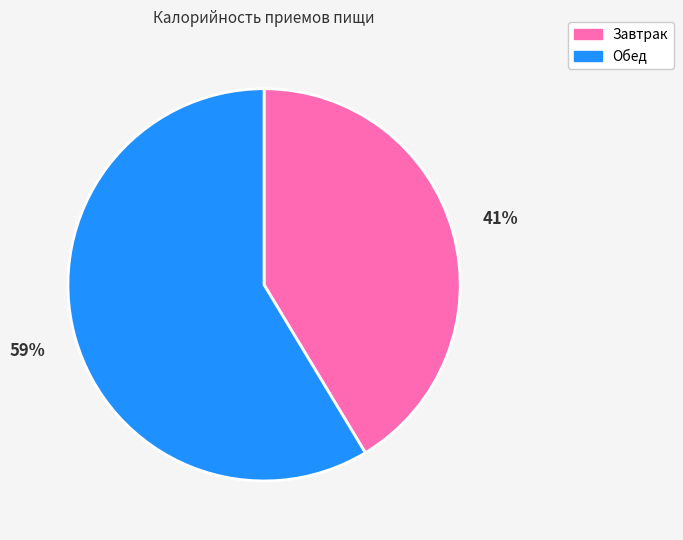

Count the number of slices in the pie.

2